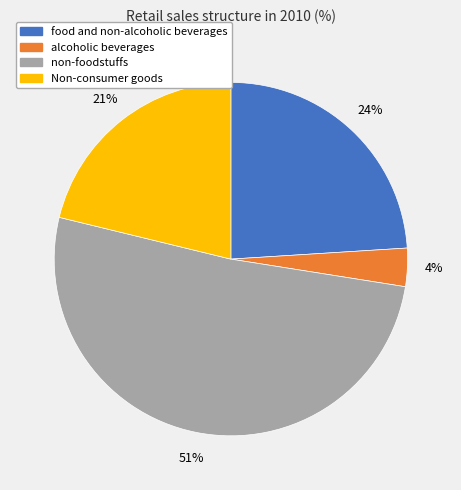

Is the sum of non-foodstuffs and alcoholic beverages greater than half?

Yes